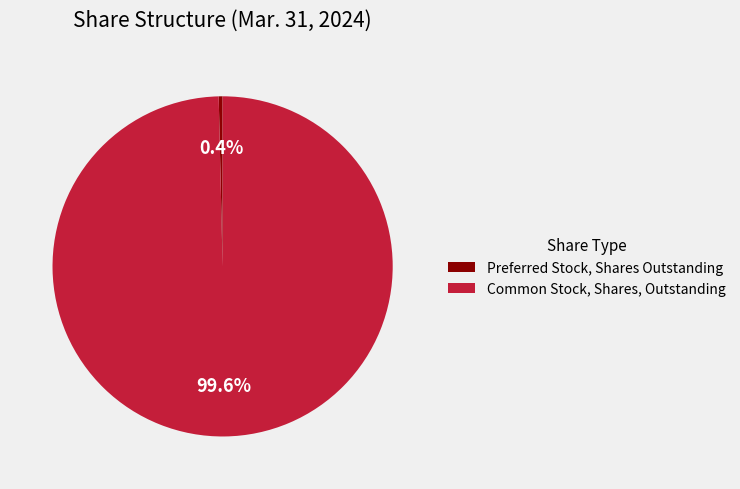

Rank the categories by value from highest to lowest.

Common Stock, Shares, Outstanding, Preferred Stock, Shares Outstanding